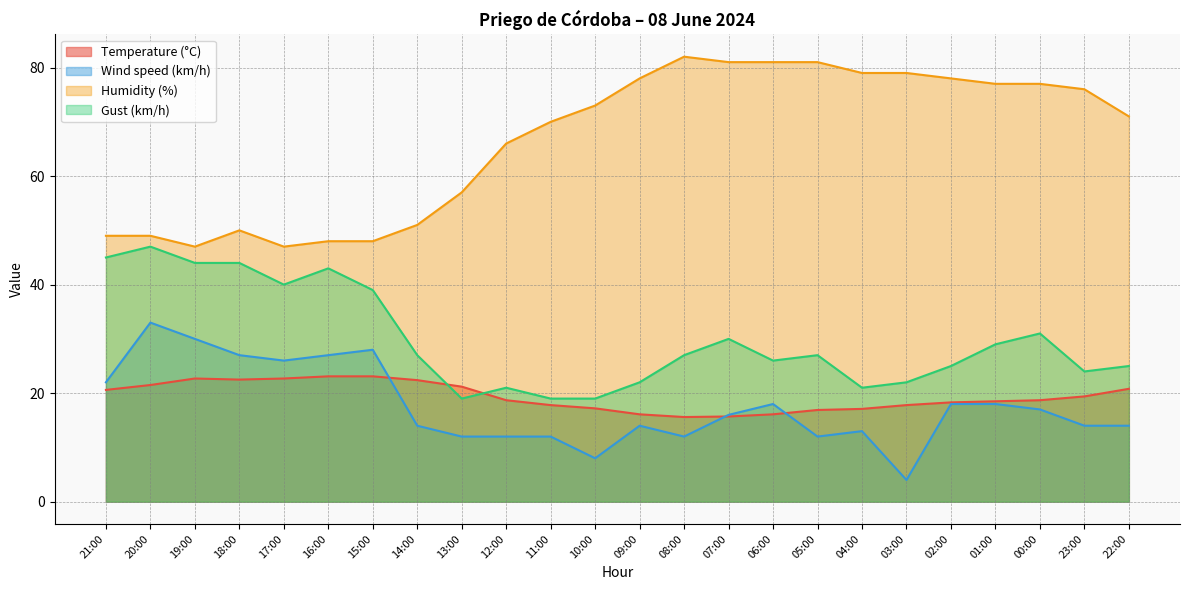

How many values in the Gust (km/h) series are below 27?

11